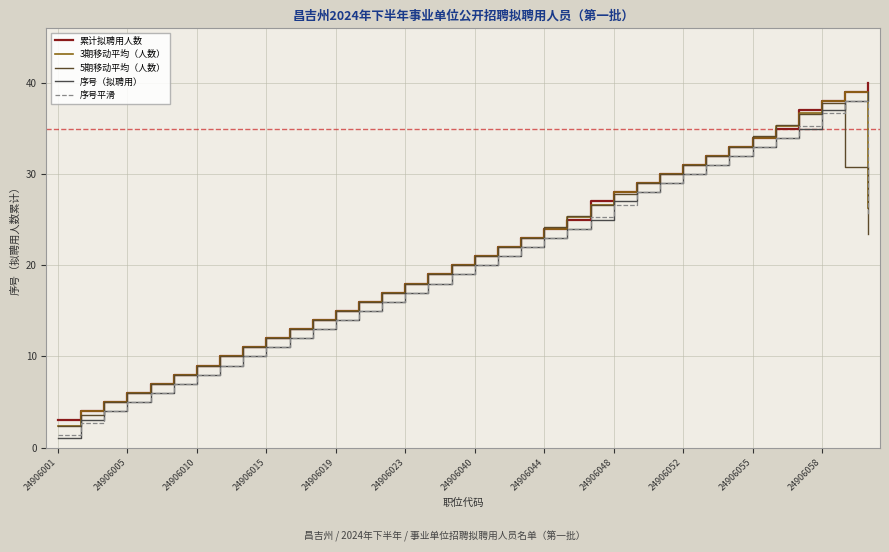

What is the minimum value shown in the chart?

1.0